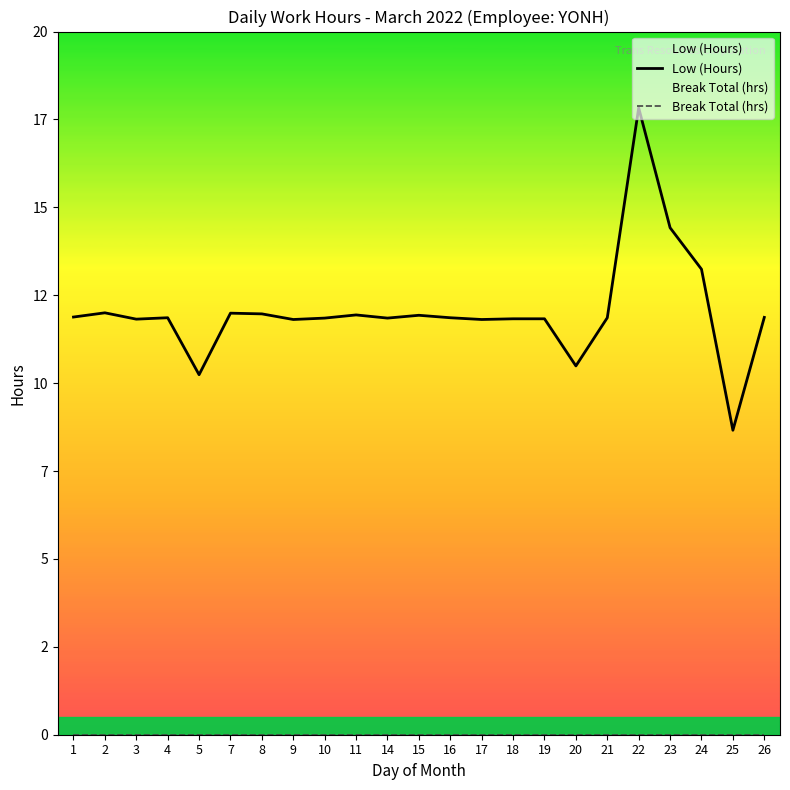

Which series has the largest total across all categories?

Low (Hours)